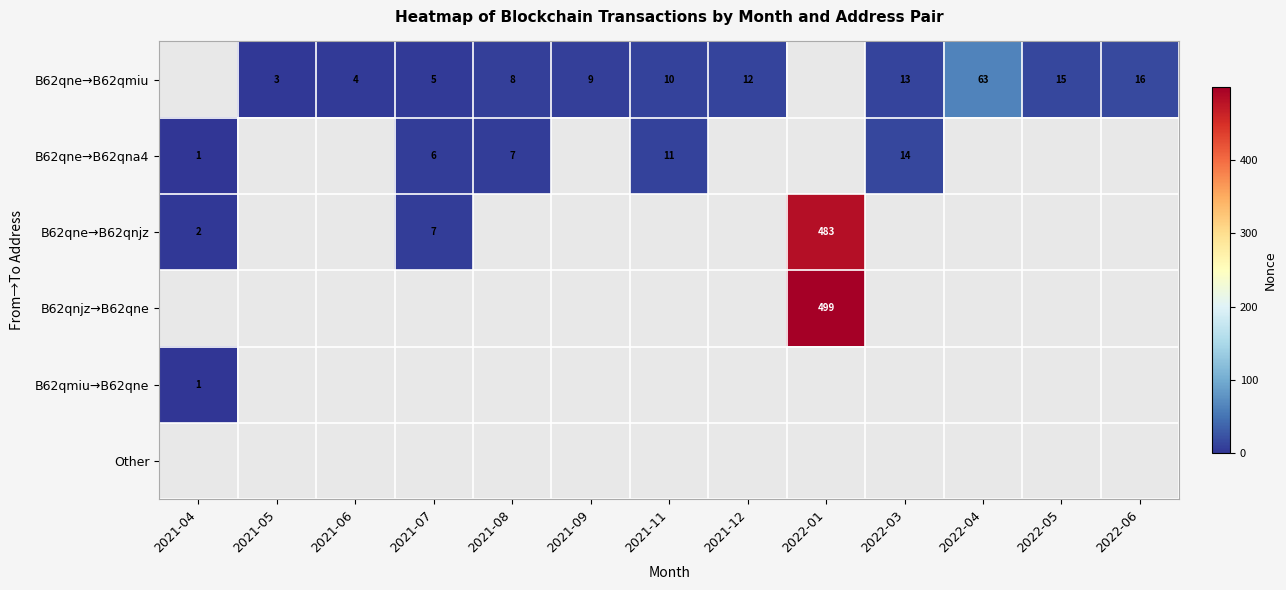

Is it true that B62qne→B62qmiu equals 8 at 2022-03?

False